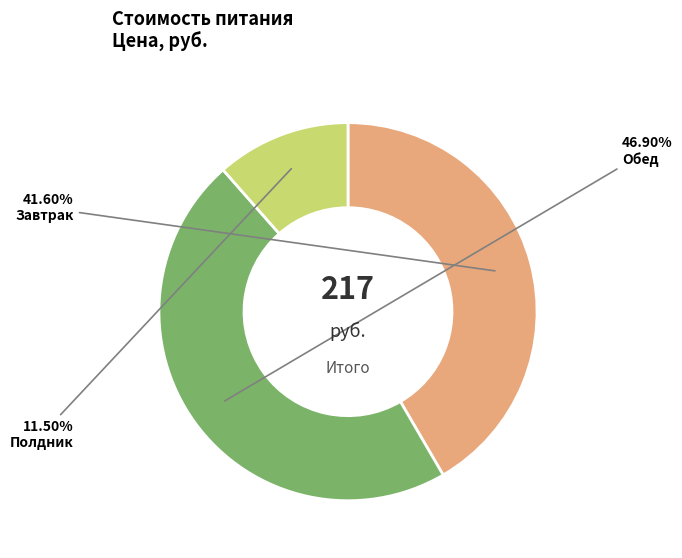

Is there any slice that represents more than half of the pie?

No